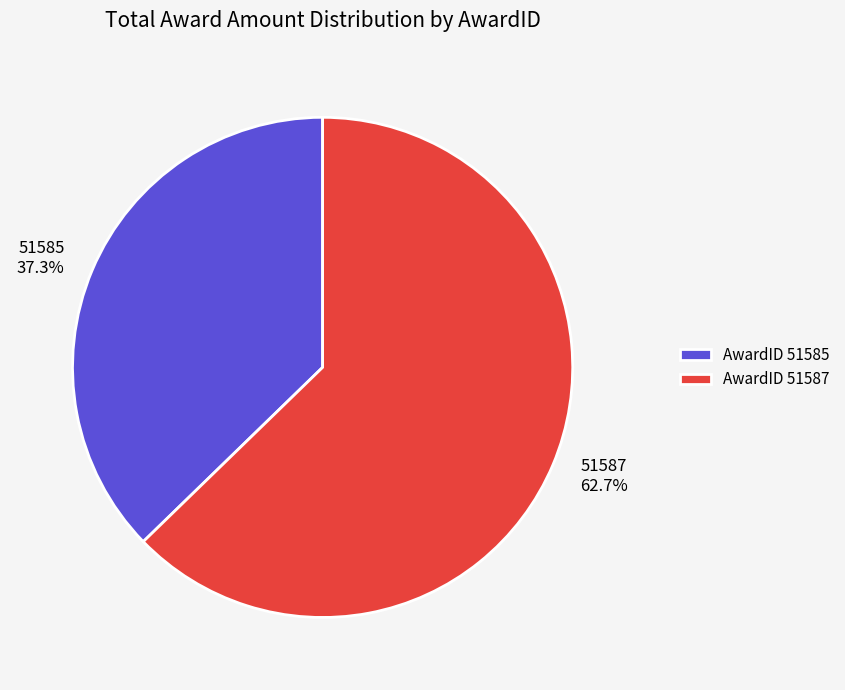

Which has a higher value, 51587 or 51585?

51587